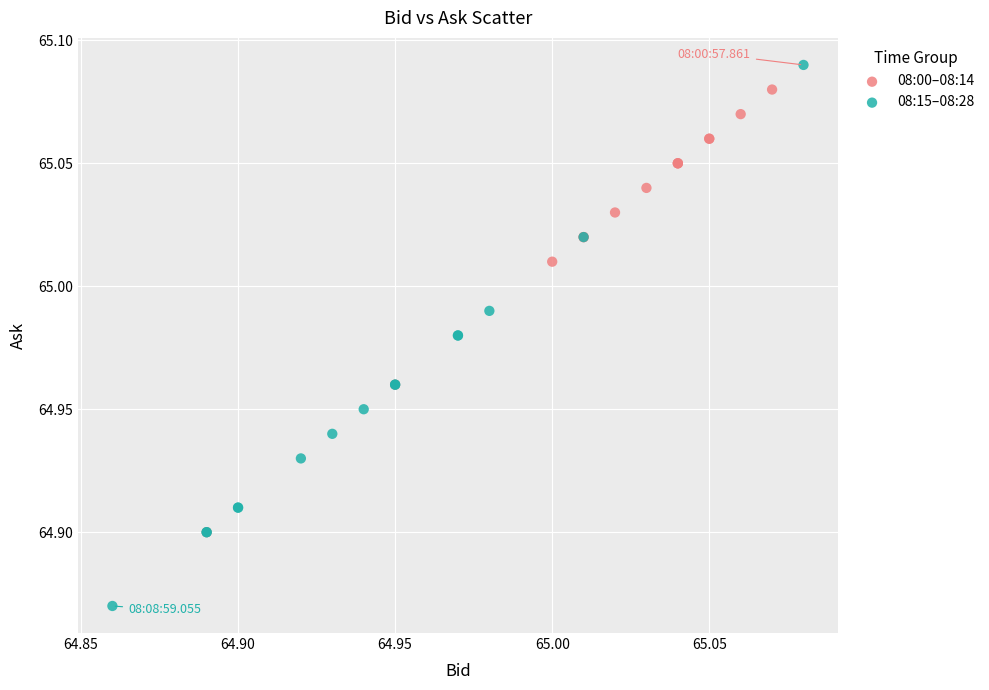

Which series contains the lowest Y value?

08:15–08:28